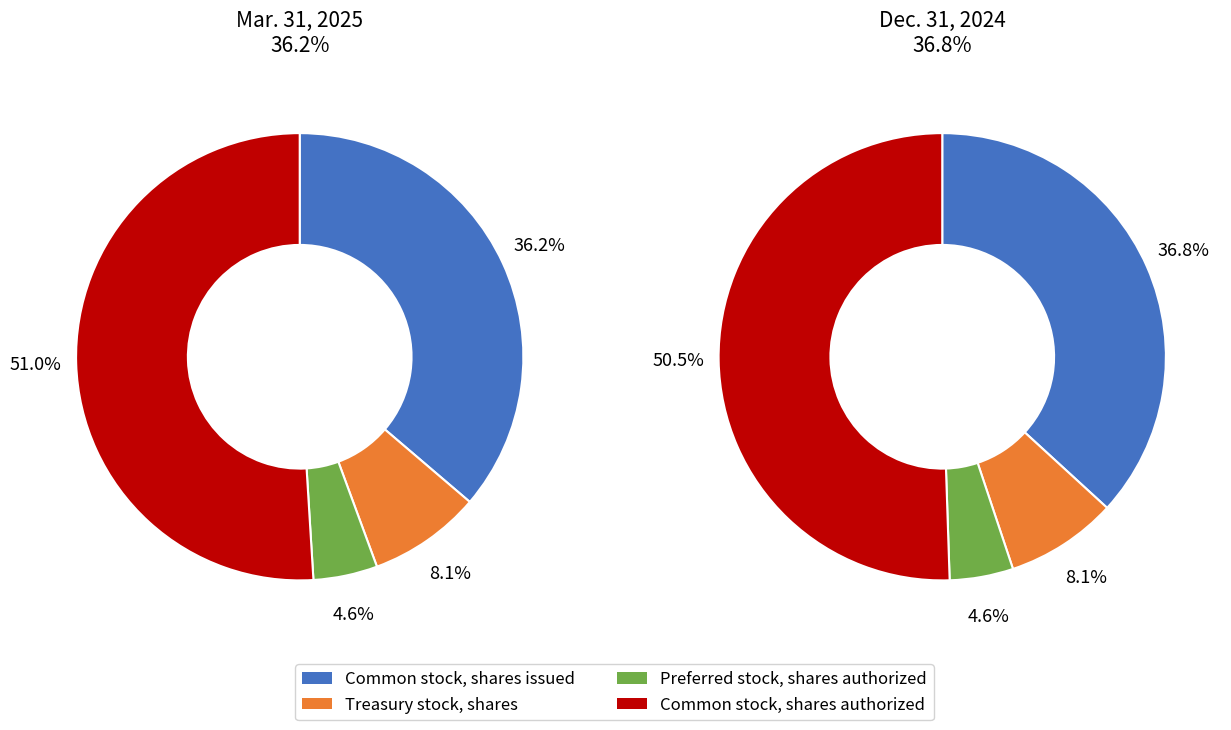

Which category has the biggest portion of the pie?

Common stock, shares authorized